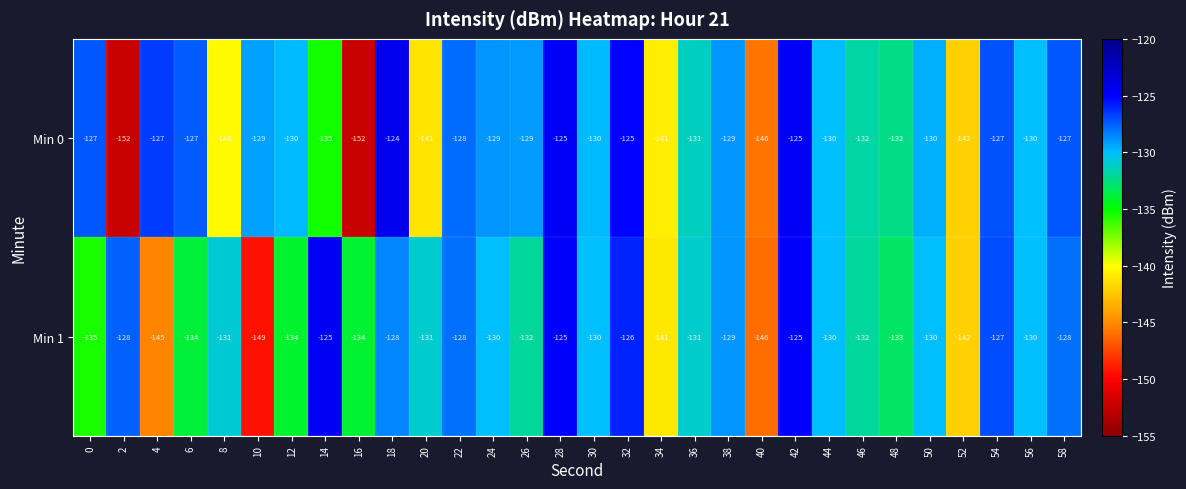

Which series changed the most between 0 and 2?

Min 0